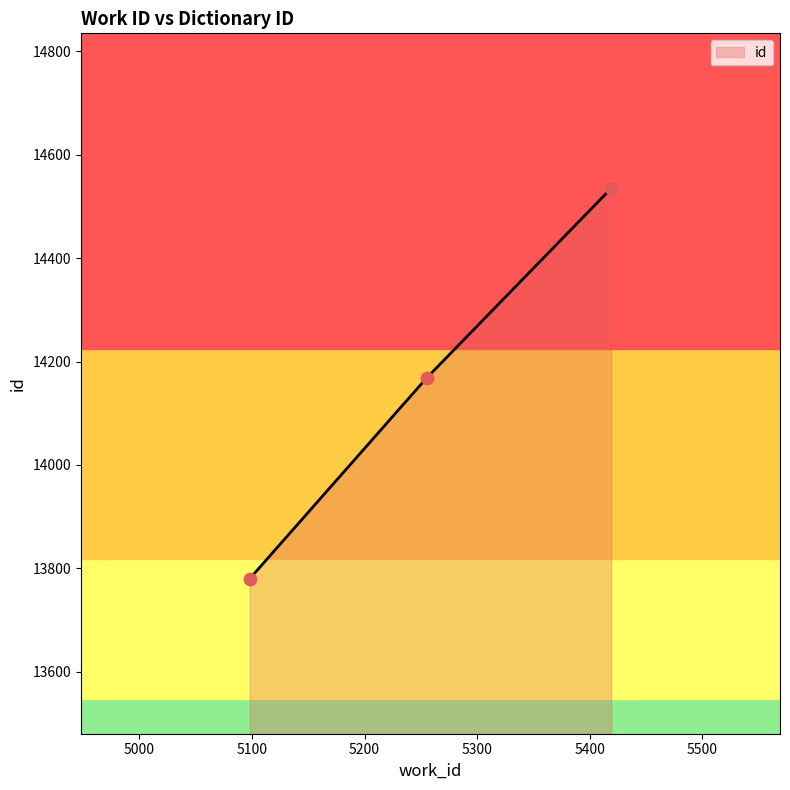

What is the change in value from 5098 to 5419?

+755